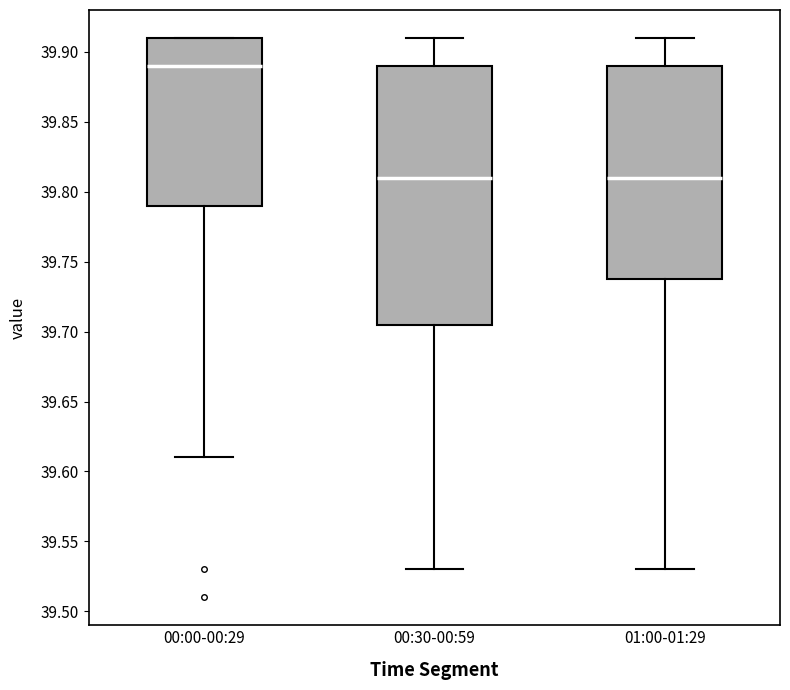

Reading left to right, read every box against the y-axis: the position of its median line, the range the box covers, and the ends of its whiskers. The values are not printed on the chart, so give them approximately, as read against the axis.

00:00-00:29: median 39.890, box 39.790 to 39.910, whiskers 39.610 to 39.910
00:30-00:59: median 39.810, box 39.705 to 39.890, whiskers 39.530 to 39.910
01:00-01:29: median 39.810, box 39.740 to 39.890, whiskers 39.530 to 39.910